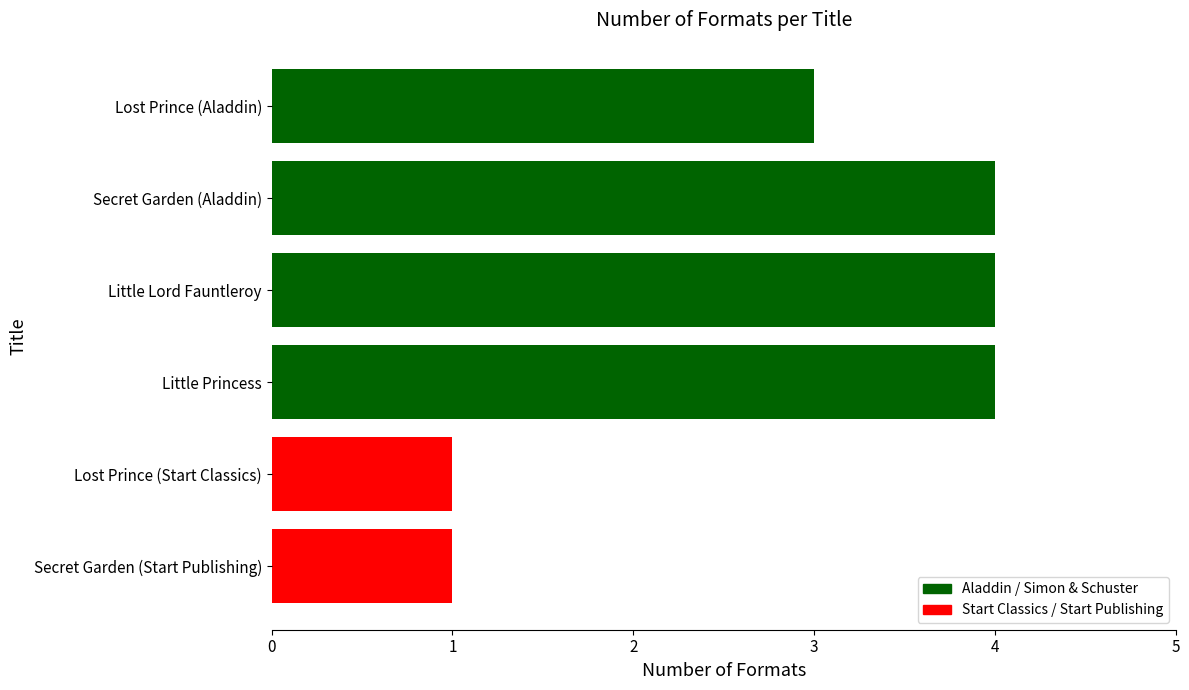

How many data points are less than 4?

3